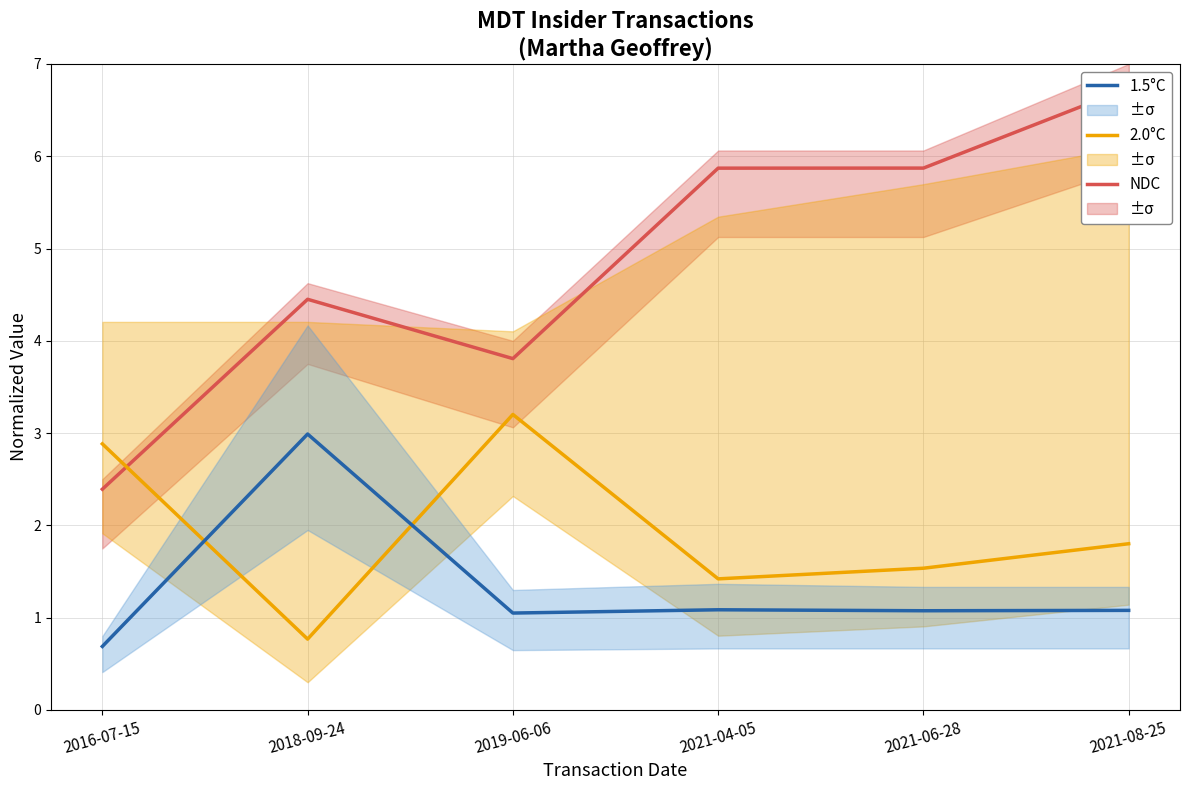

Which label corresponds to the smallest value in the chart?

2016-07-15